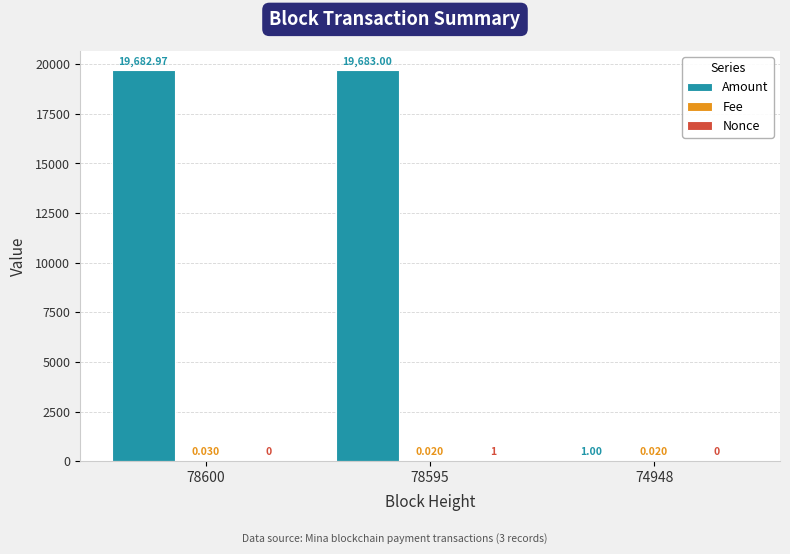

Which series has the largest total across all categories?

Amount